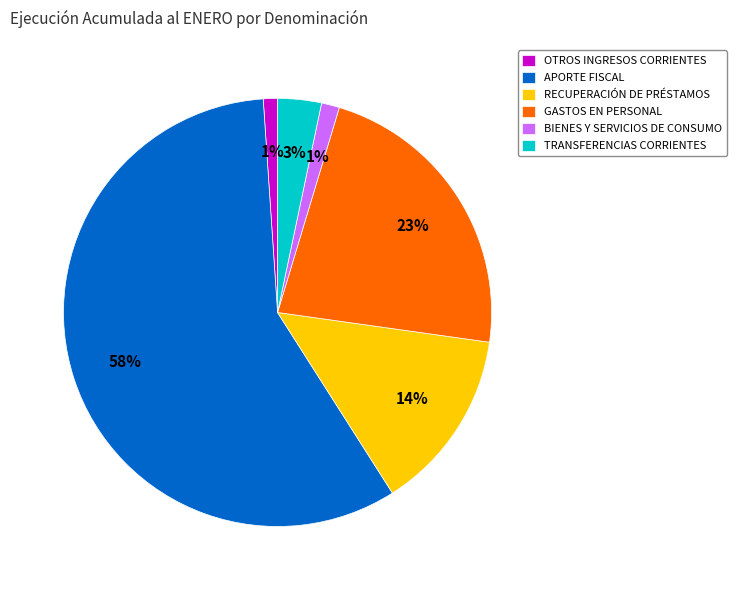

Between GASTOS EN PERSONAL and OTROS INGRESOS CORRIENTES, which is larger?

GASTOS EN PERSONAL